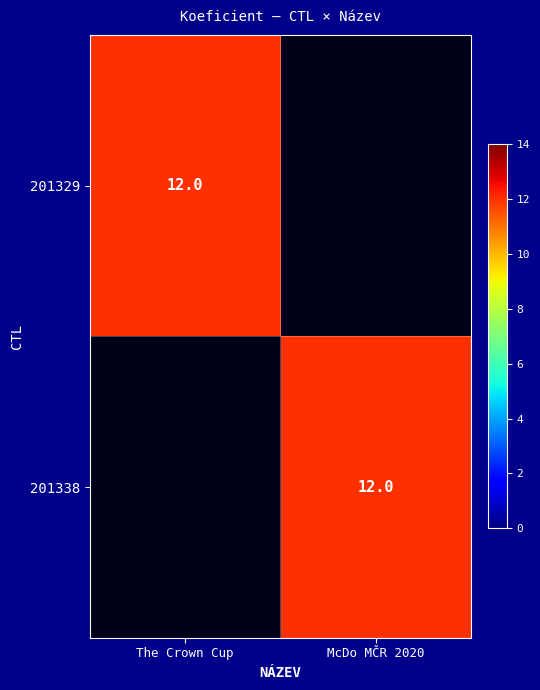

The 201329 series shows 8 at The Crown Cup. True or false?

False